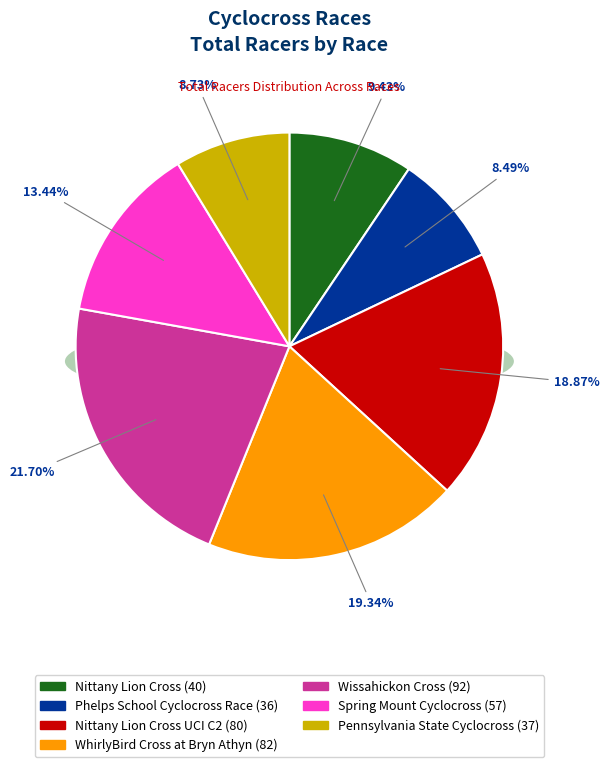

Is it true that Nittany Lion Cross is 9% of the pie?

True